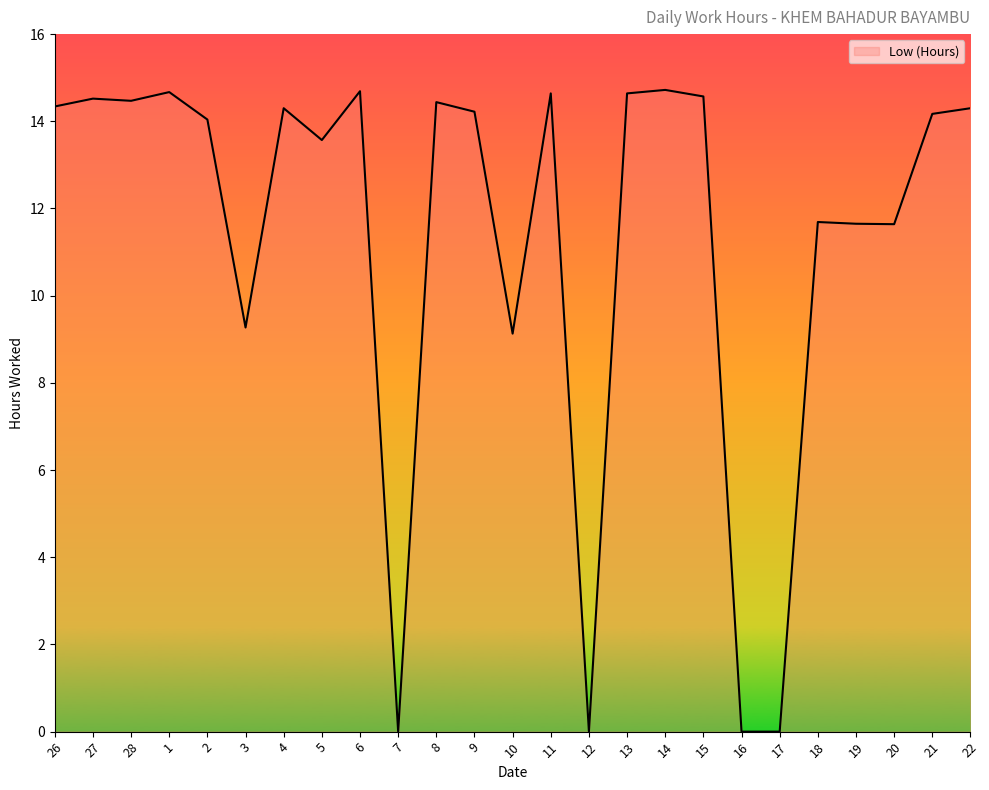

What is the maximum value shown in the chart?

14.7